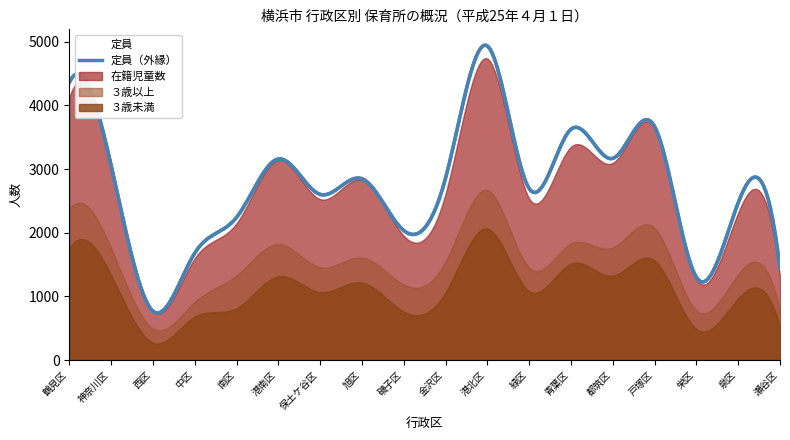

List the labels in order of ３歳未満 value, smallest first.

西区, 栄区, 瀬谷区, 中区, 磯子区, 南区, 泉区, 金沢区, 保土ケ谷区, 緑区, 旭区, 港南区, 都筑区, 神奈川区, 青葉区, 戸塚区, 鶴見区, 港北区